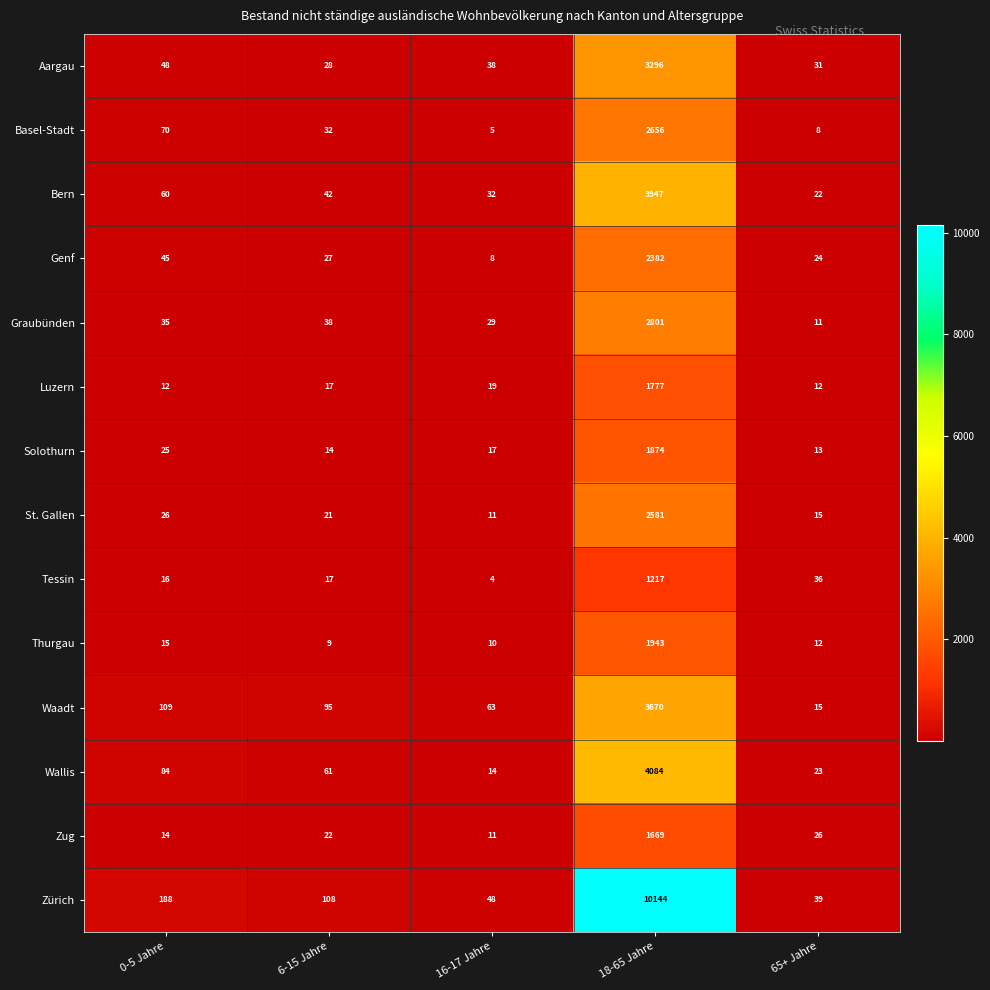

What is the difference between the maximum and second lowest values in the Wallis series?

4061